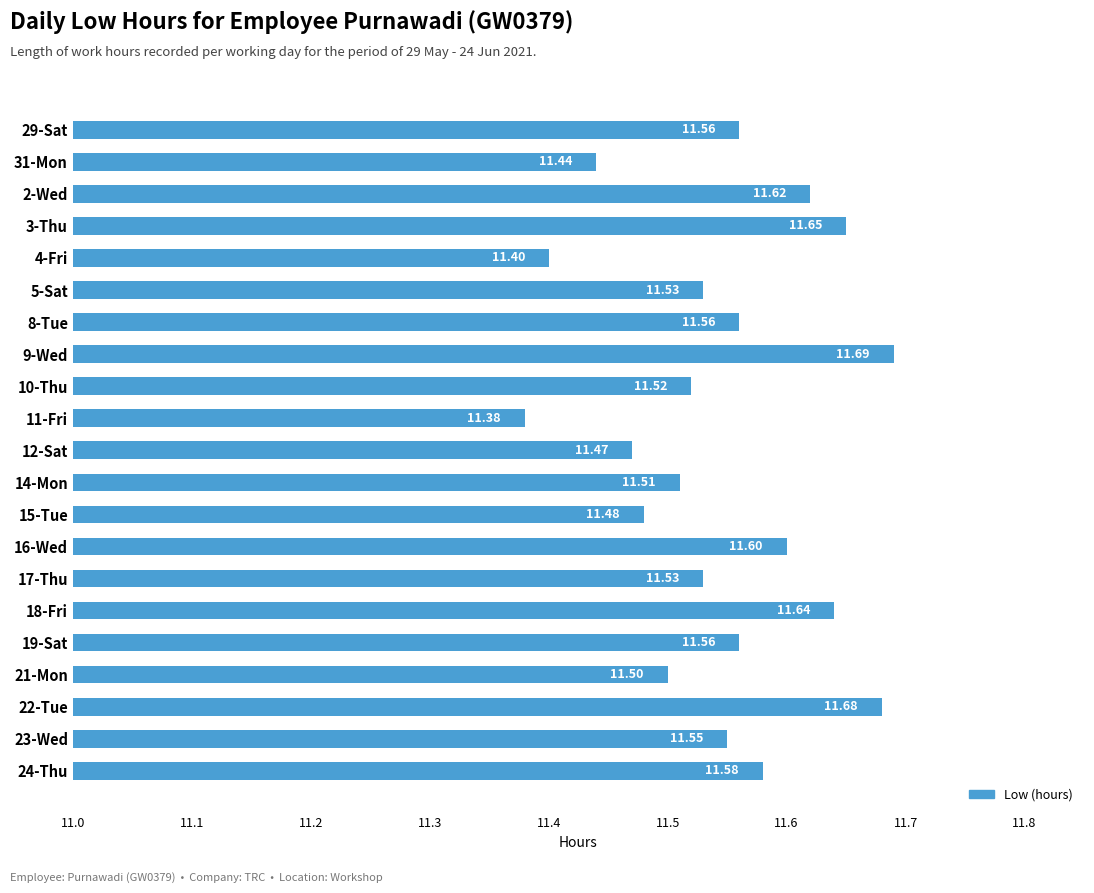

Are the bars horizontal?

Yes